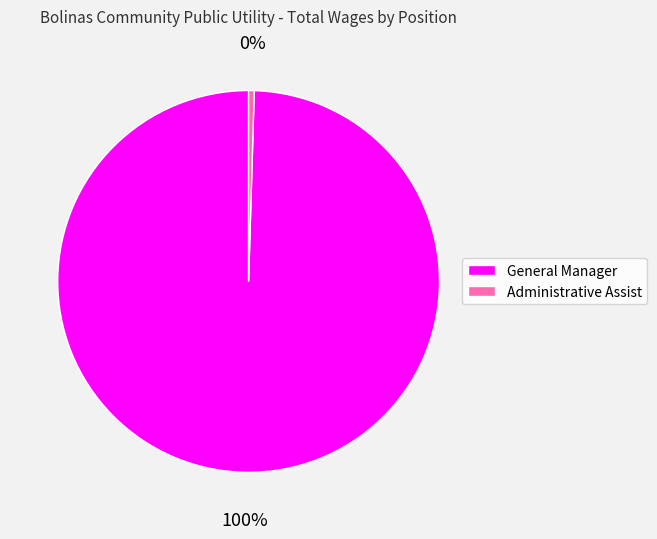

Between General Manager and Administrative Assist, which is larger?

General Manager